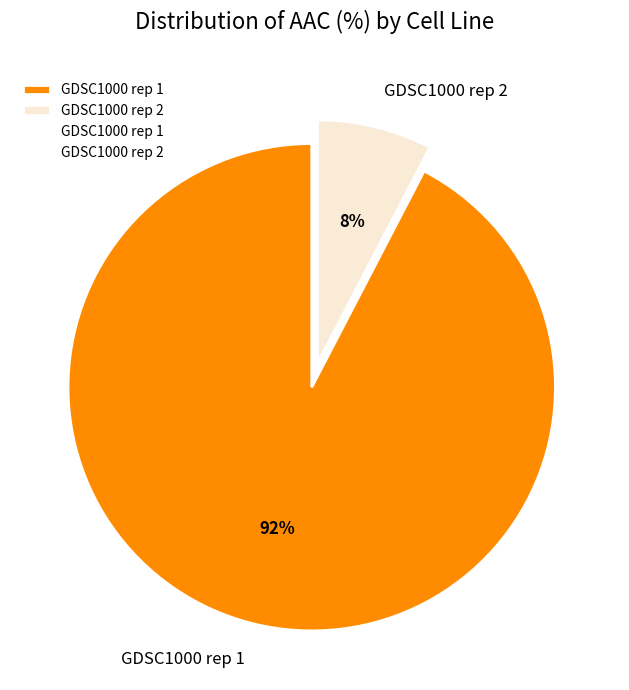

Which slice represents more than half of the pie?

GDSC1000 rep 1